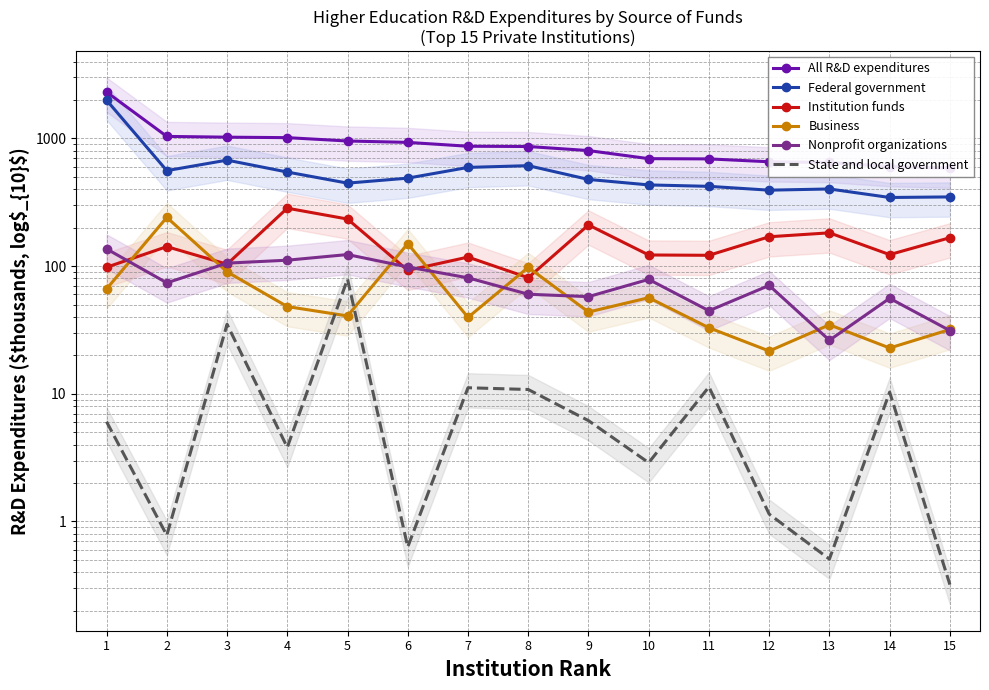

How many values in the Nonprofit organizations series are below 73?

7